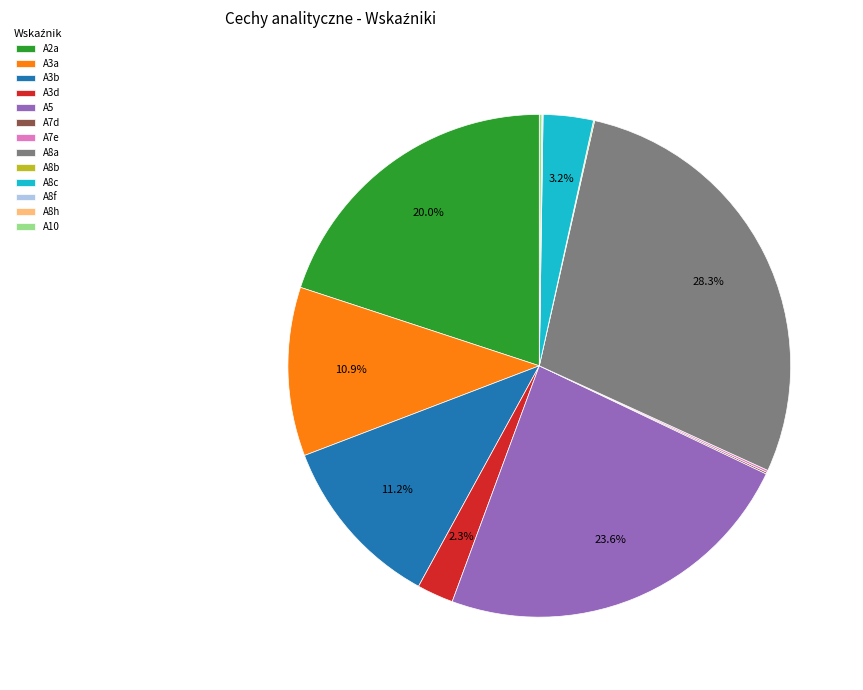

What is the largest slice in the pie chart?

A8a